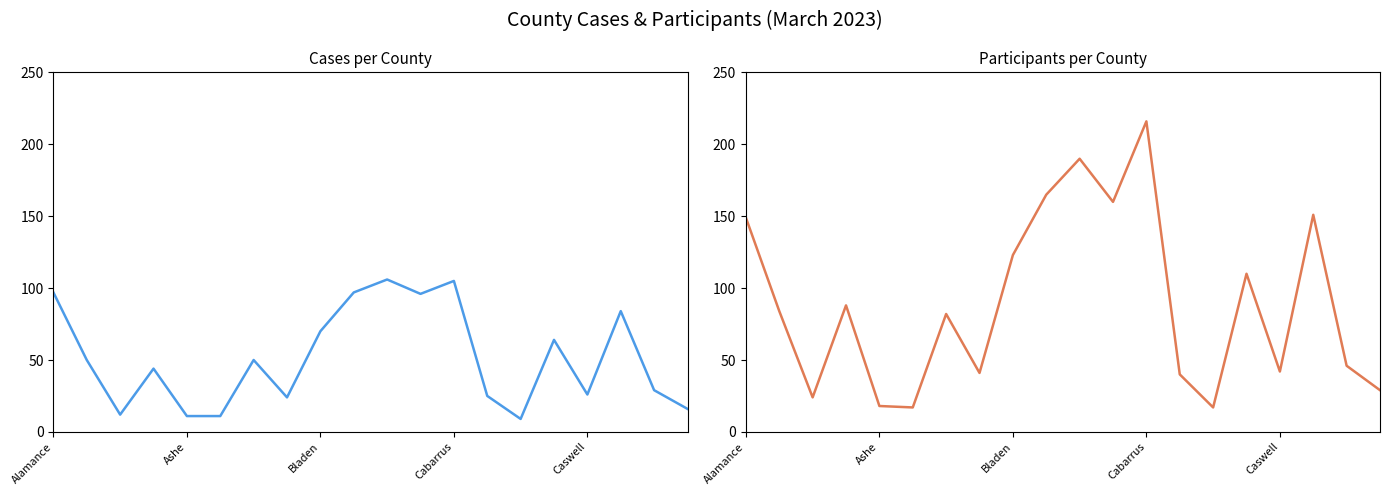

True or false: CASES and PARTICIPANTS intersect in this chart.

False